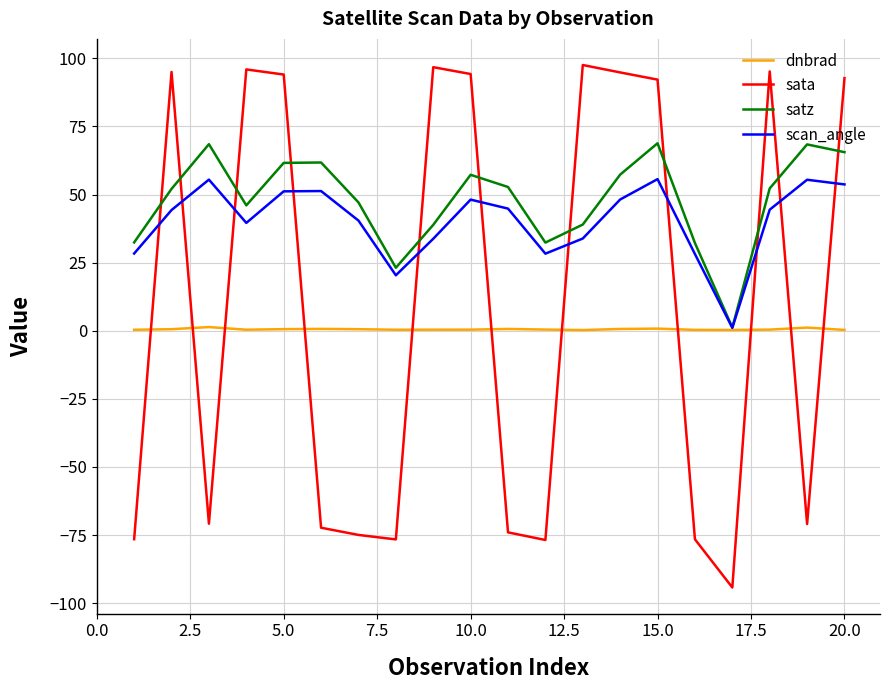

Which series has the widest spread of values?

sata